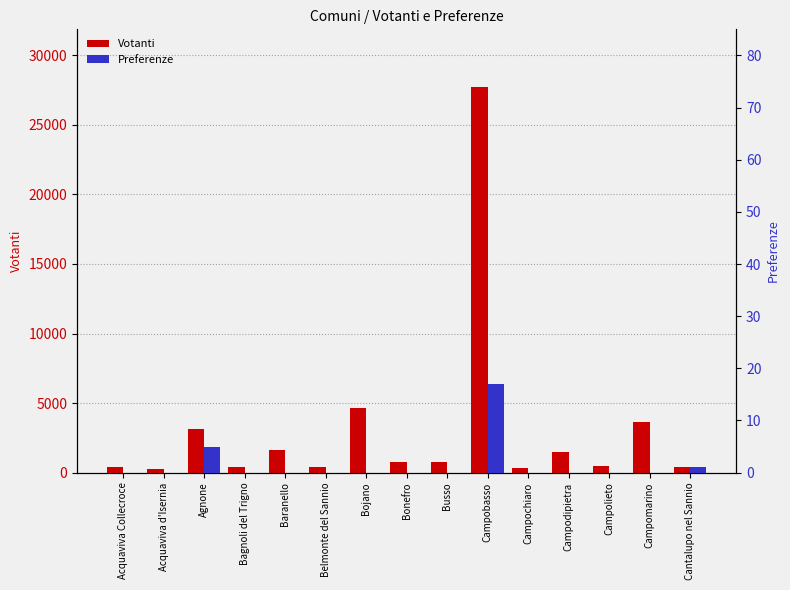

The Votanti series shows 3139 at Agnone. True or false?

True